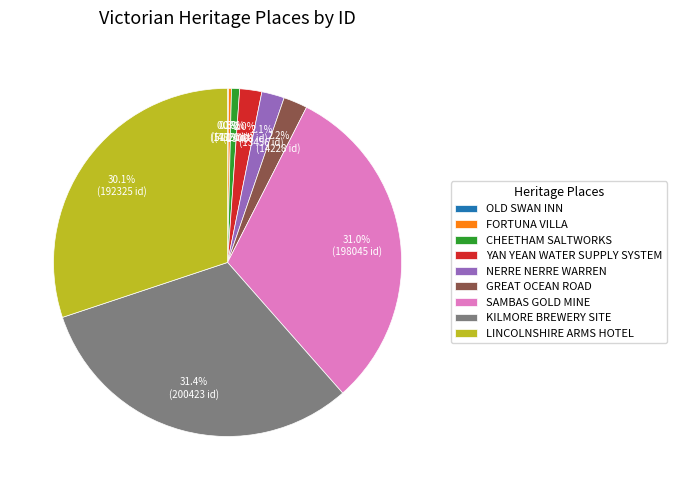

To the nearest percent, what percentage of the pie is GREAT OCEAN ROAD?

2%